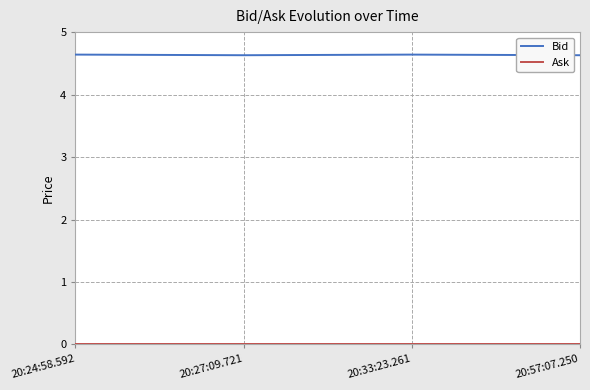

What is the sum of the Bid values at 20:57:07.250 and 20:27:09.721?

9.3